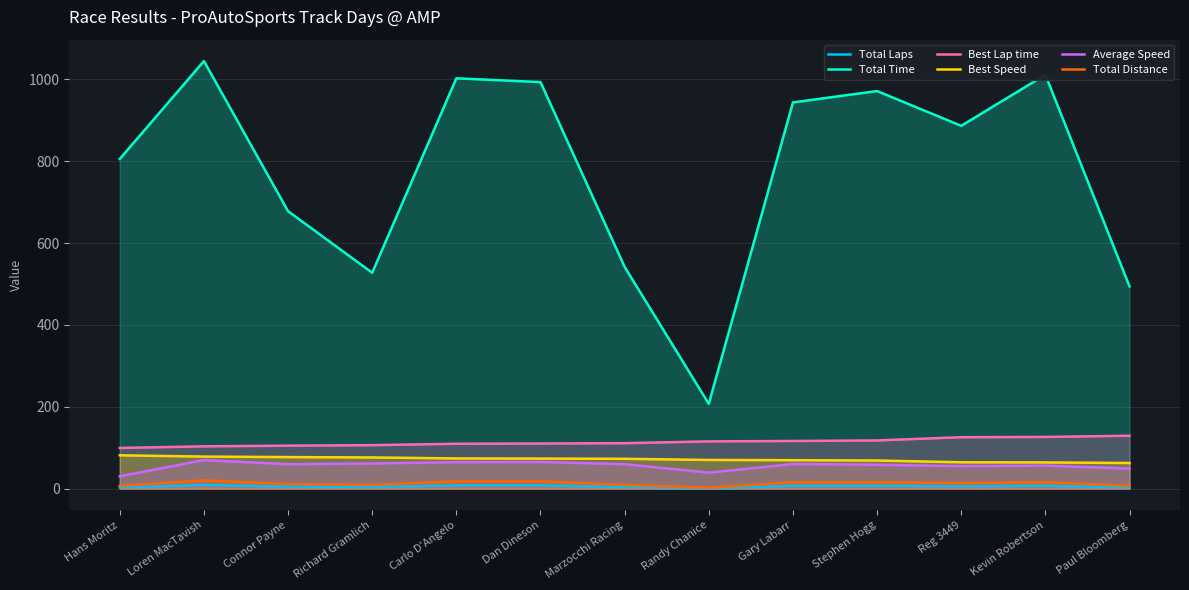

How many data points in Total Time are above 886?

7